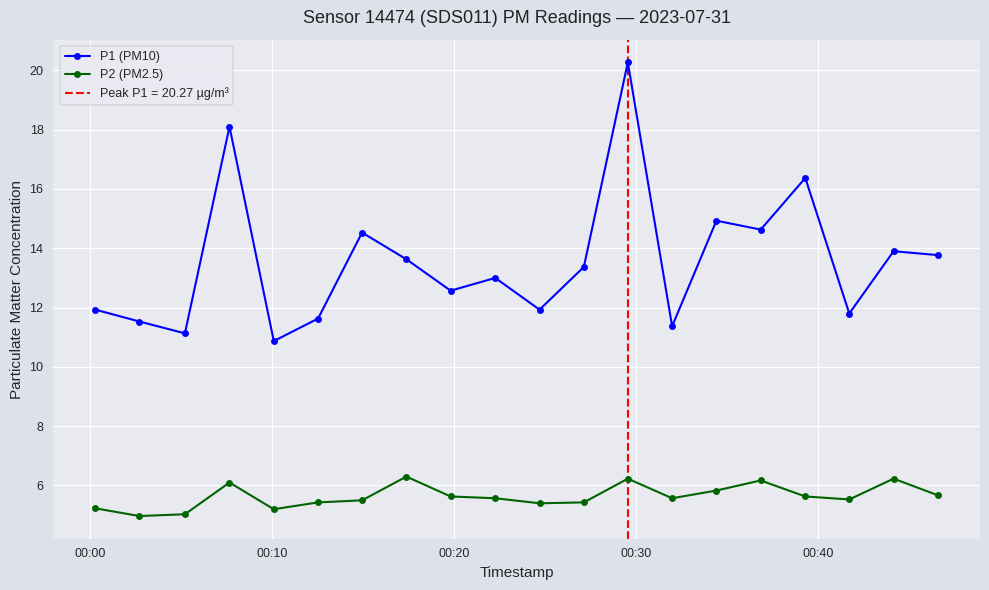

Rank the series by their maximum value, from lowest to highest.

P2 (PM2.5), P1 (PM10)